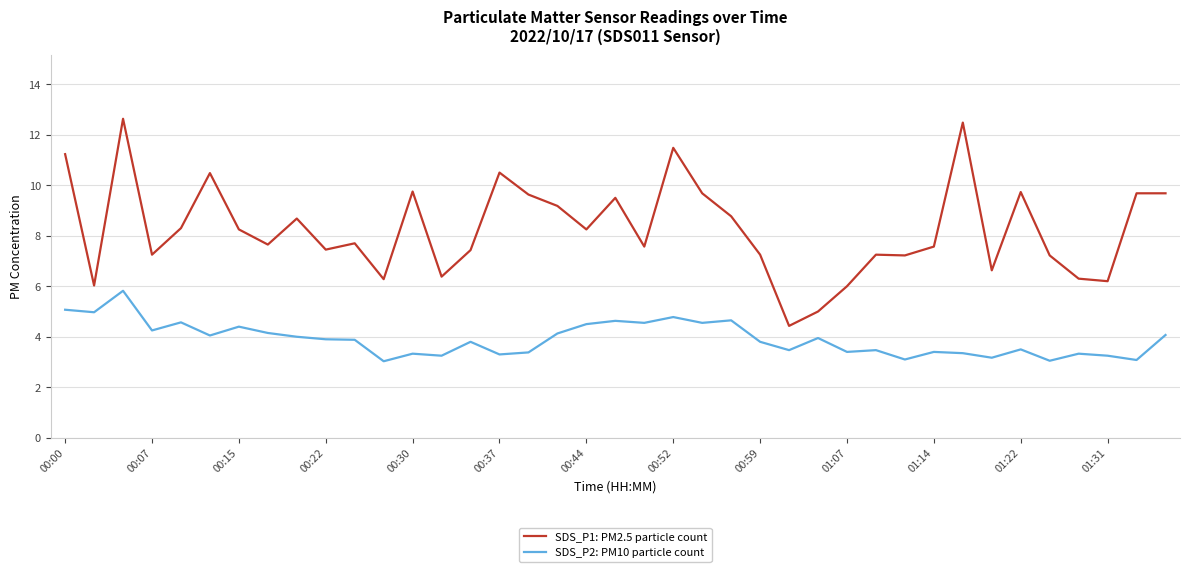

How many values in the SDS_P1: PM2.5 particle count series are below 7?

9